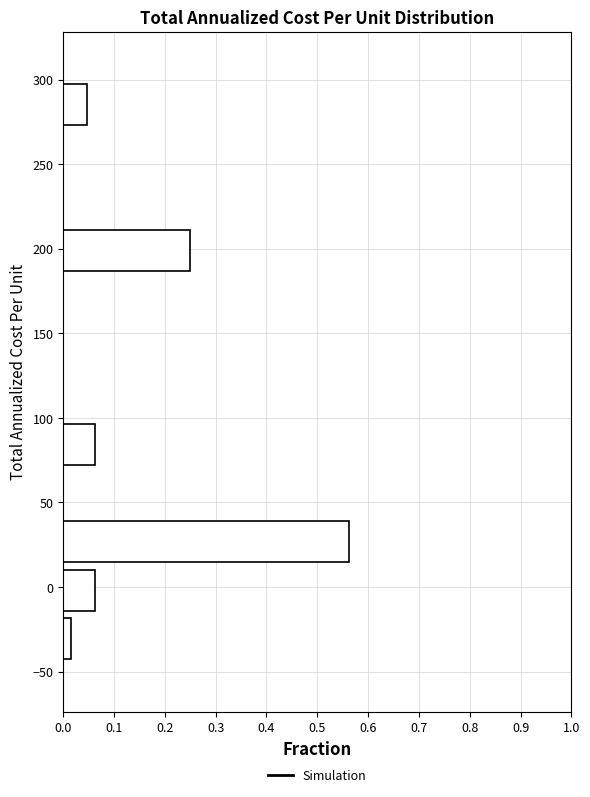

How long is the bar that spans 70 to 100 on the y-axis? Neither the bar edges nor the lengths are printed on the chart, so give them approximately, as read against the axes.

0.06